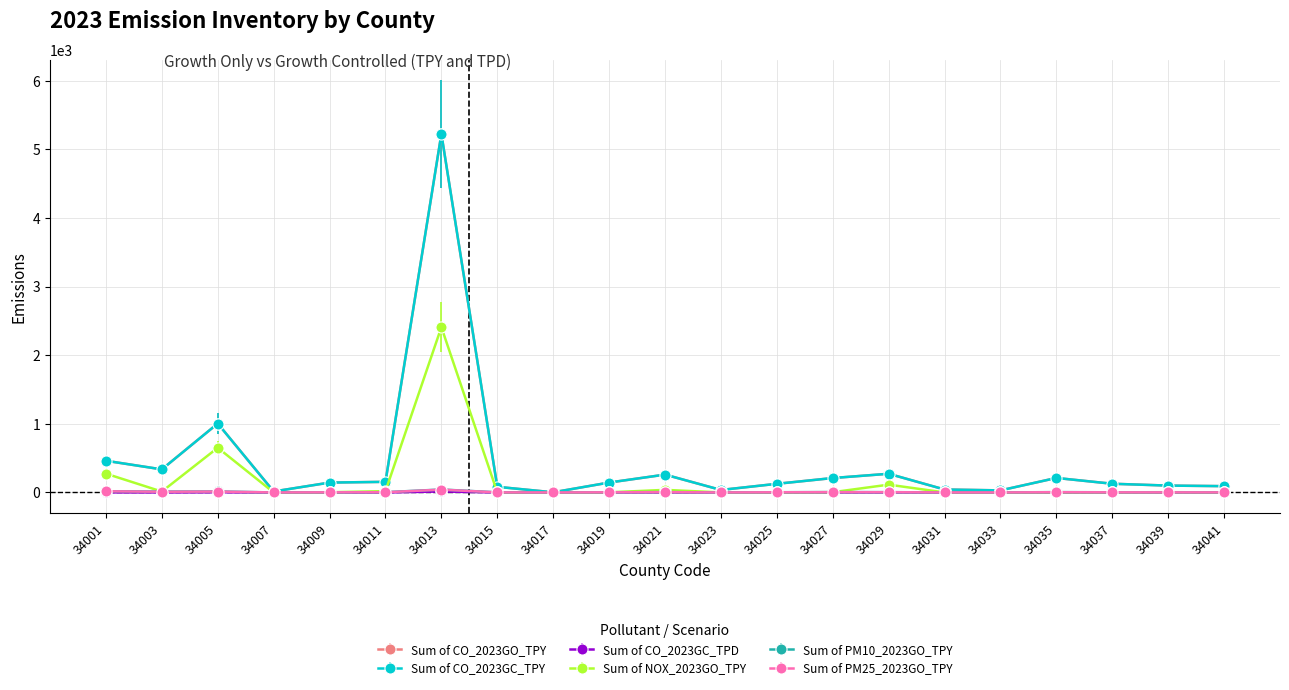

At which label is Sum of CO_2023GC_TPD closest to 7?

34005